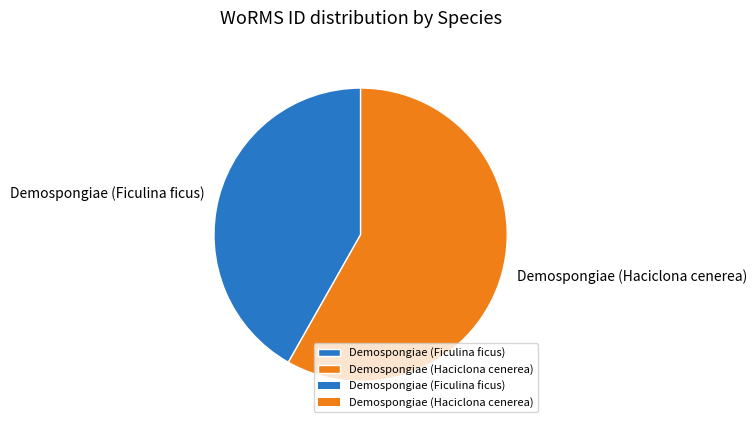

Combined, do Demospongiae (Ficulina ficus) and Demospongiae (Haciclona cenerea) account for over 50%?

Yes